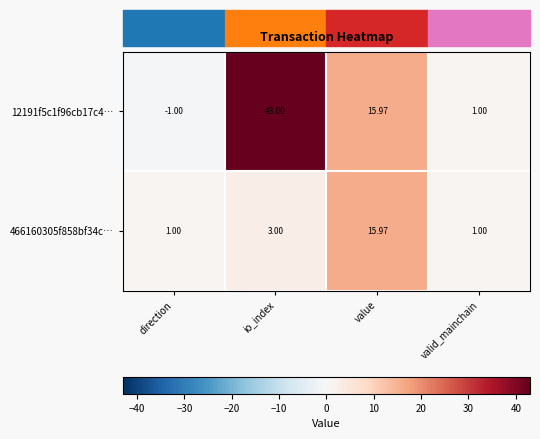

Which category has the highest value across all series?

io_index